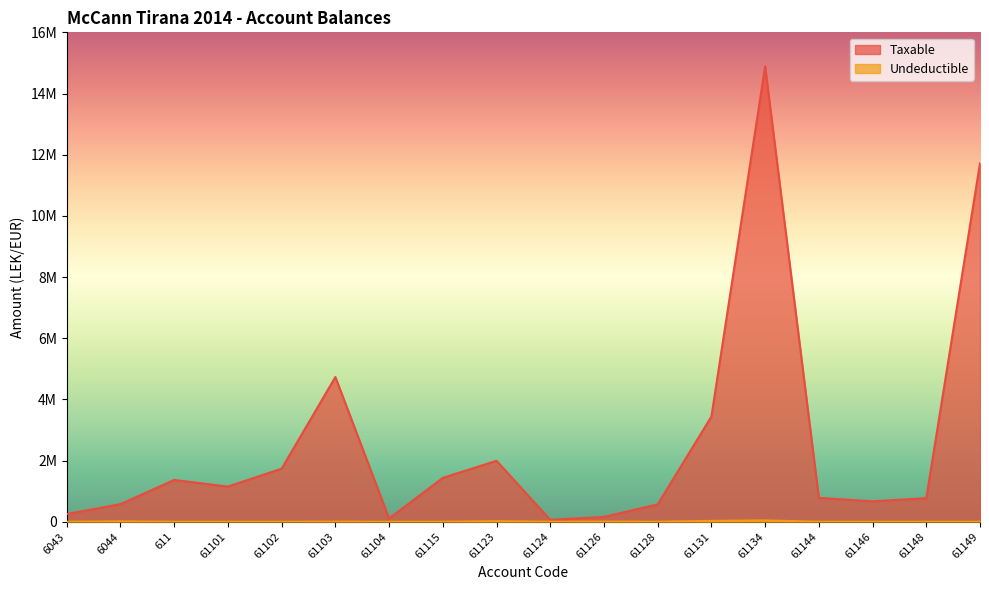

What is the difference between the highest and lowest values at 61126?

152890.0